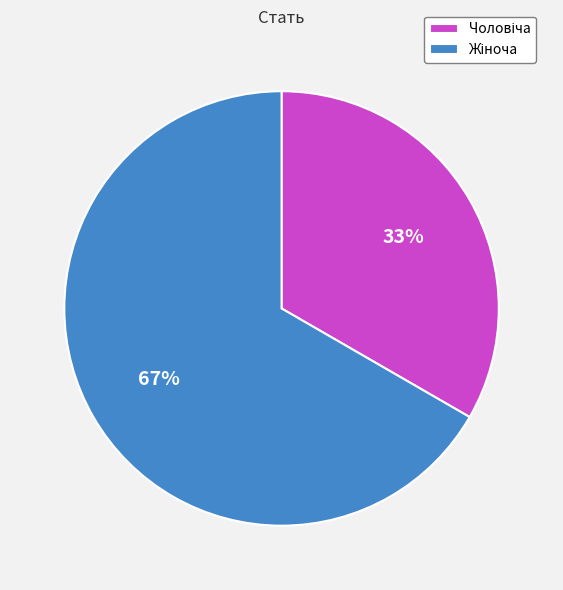

To the nearest percent, what is the average slice percentage?

50%